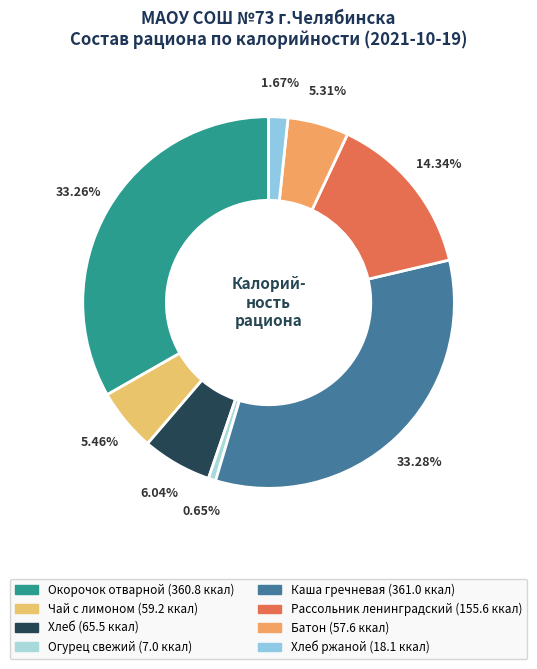

Which category has the smallest portion of the pie?

Огурец свежий